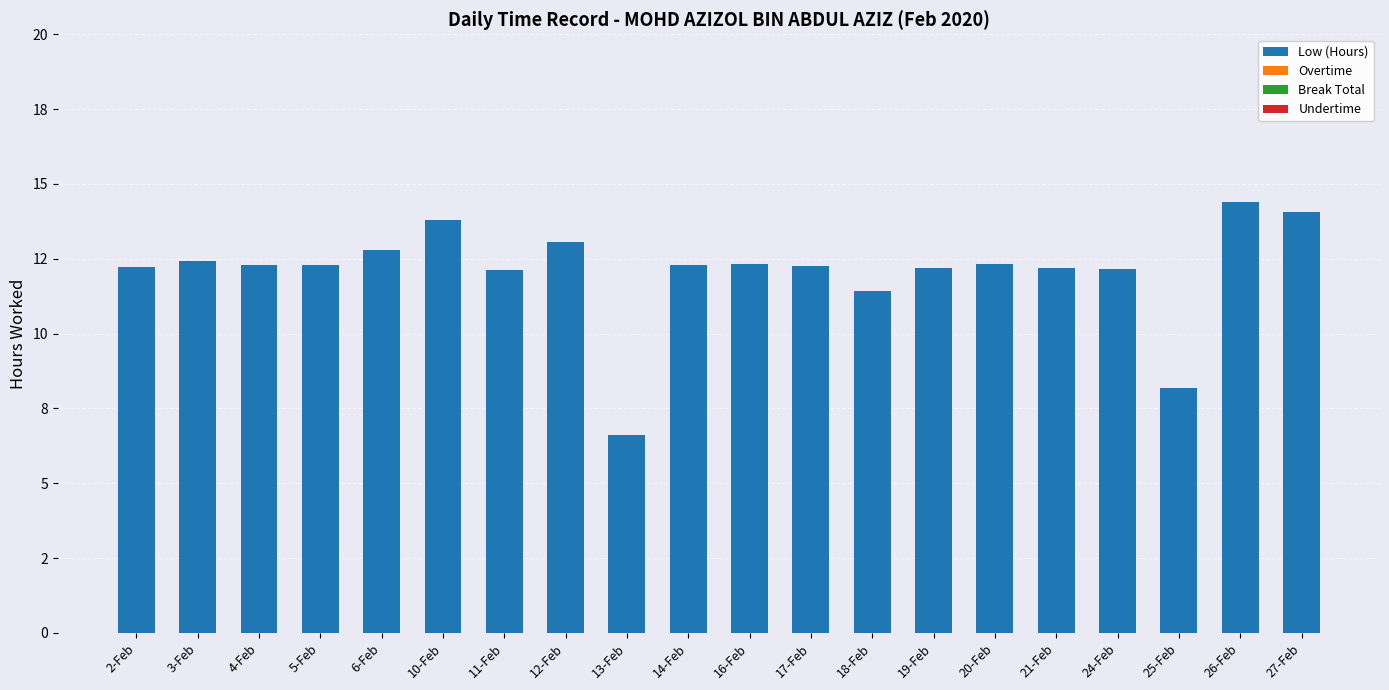

Are the bars horizontal?

No